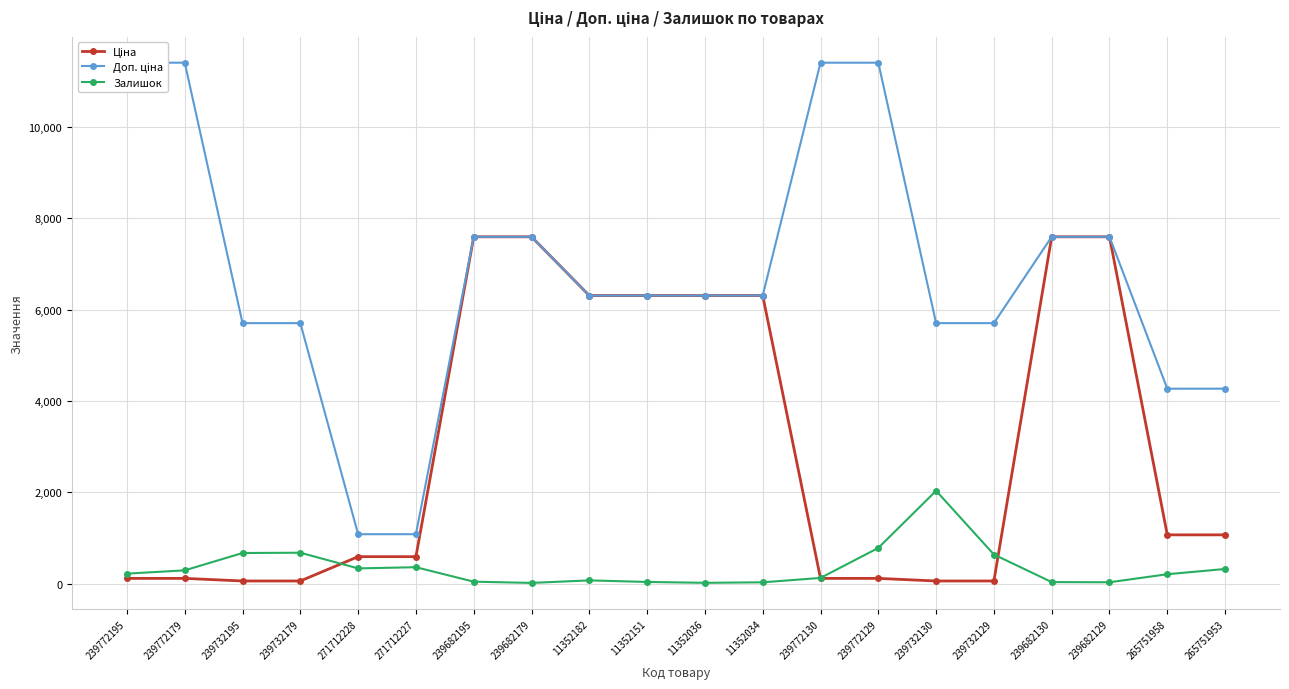

At how many categories does at least one series exceed 630?

20